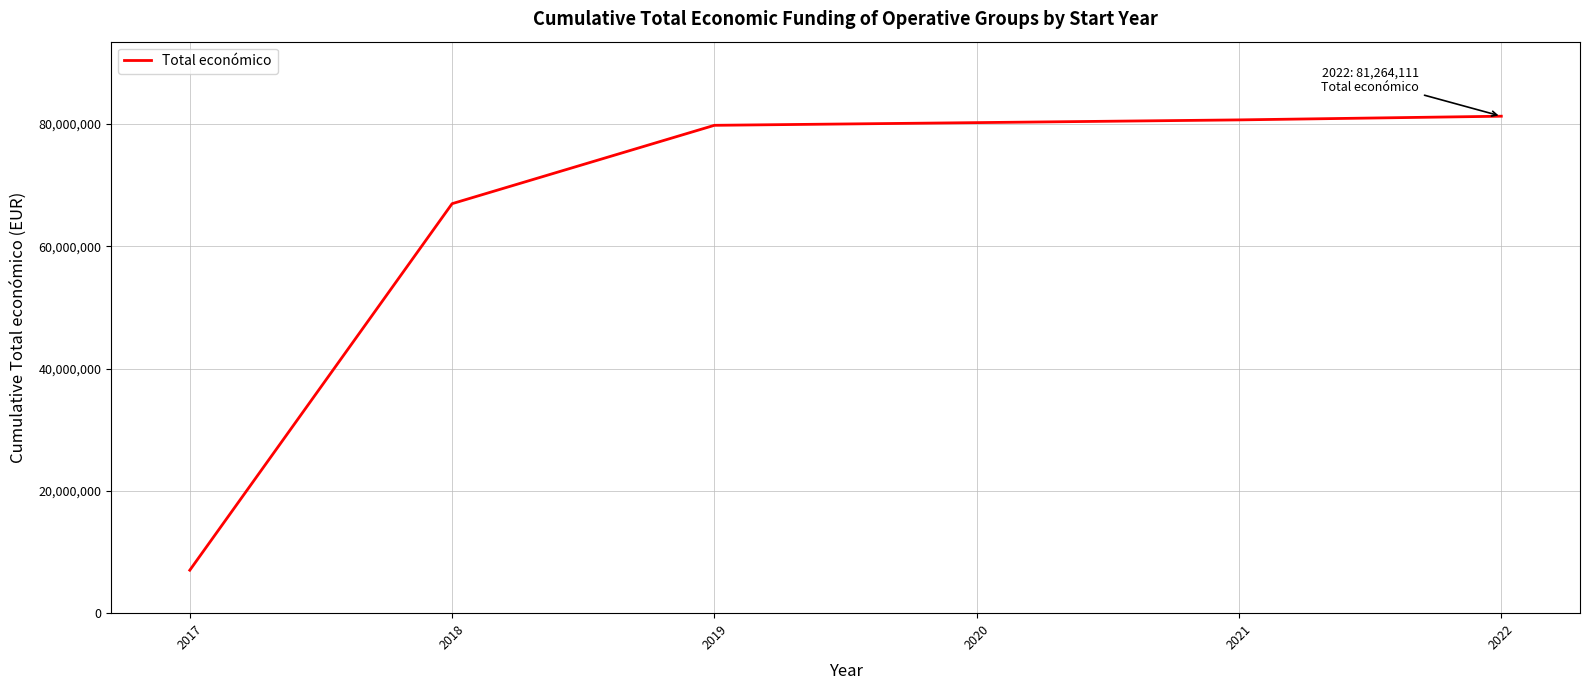

What is the difference between the values at 2018 and 2021?

13700353